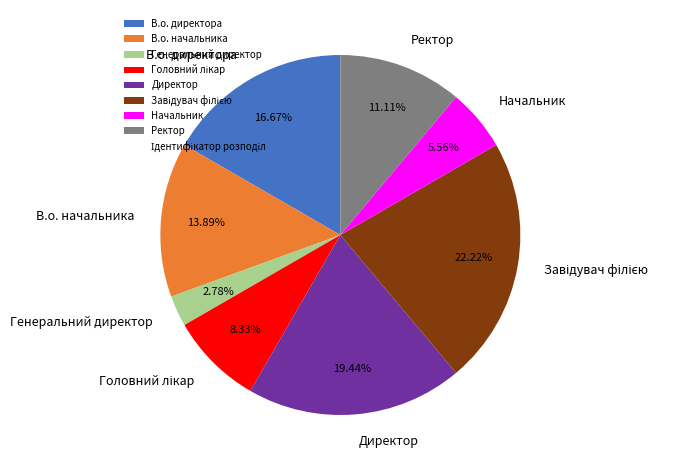

How many slices are in this pie chart?

8